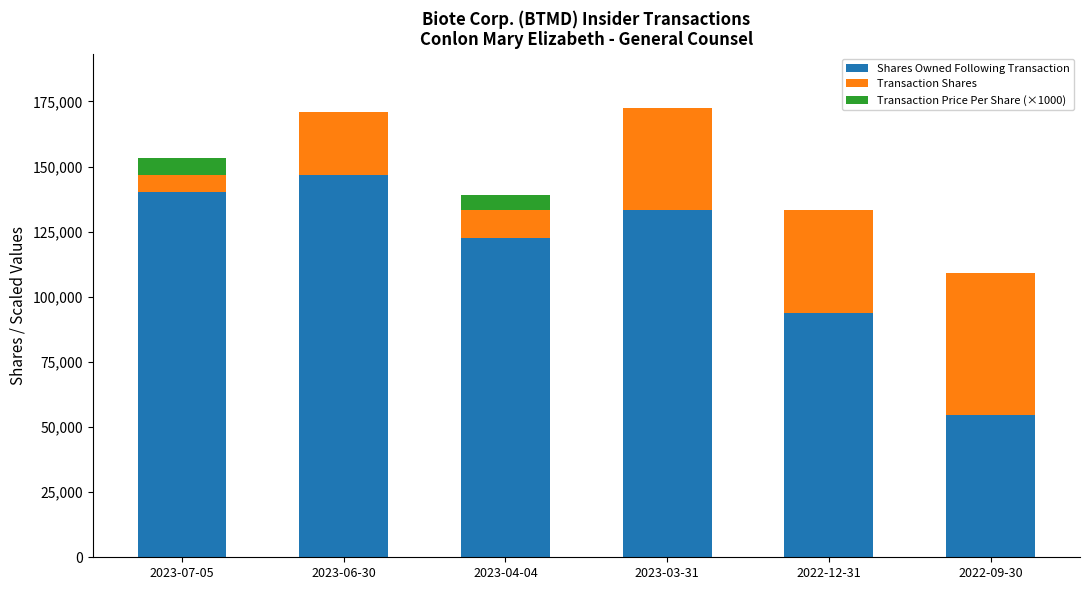

What is the total value across all series at 2022-09-30?

109038.0